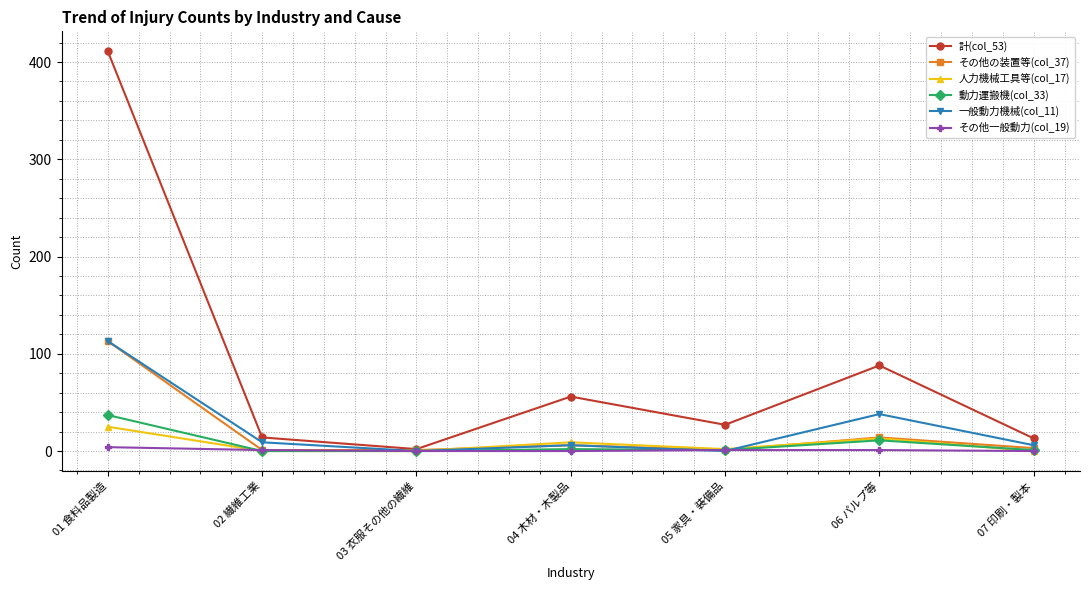

What is the greatest value displayed?

411